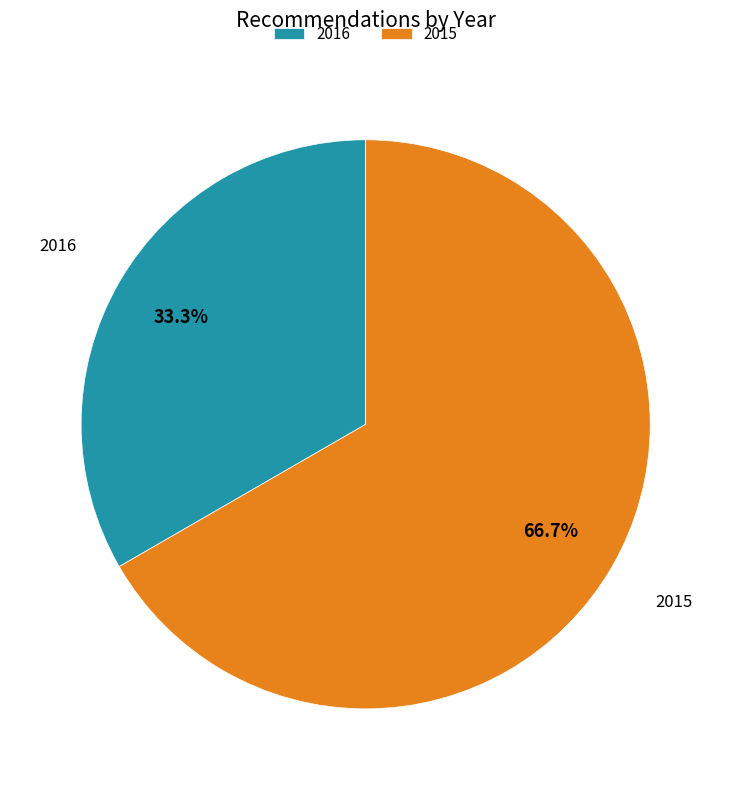

How many slices are in this pie chart?

2